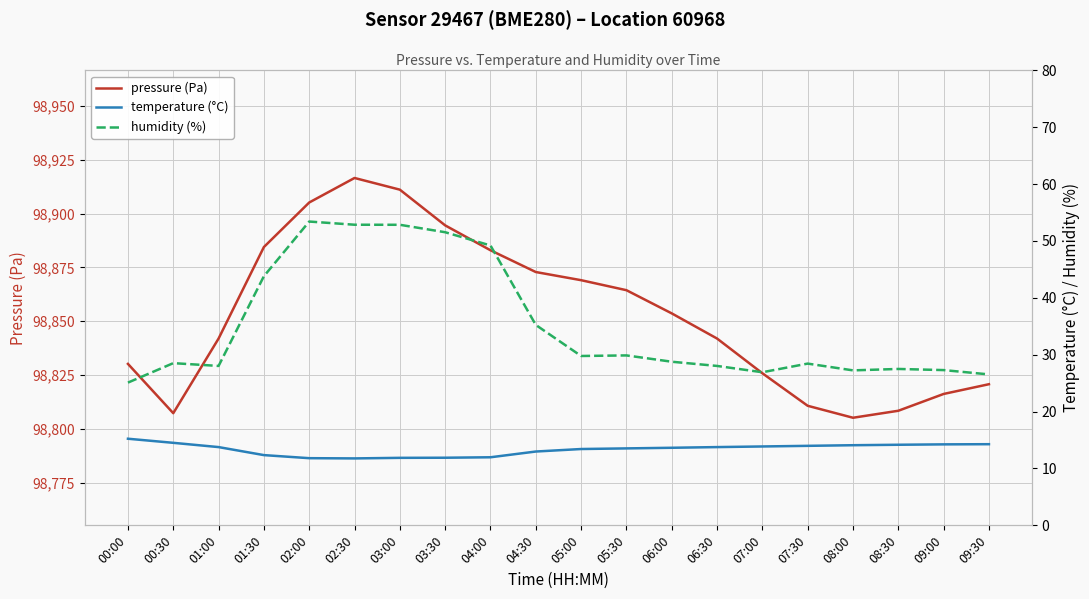

How many lines are shown in the chart?

3